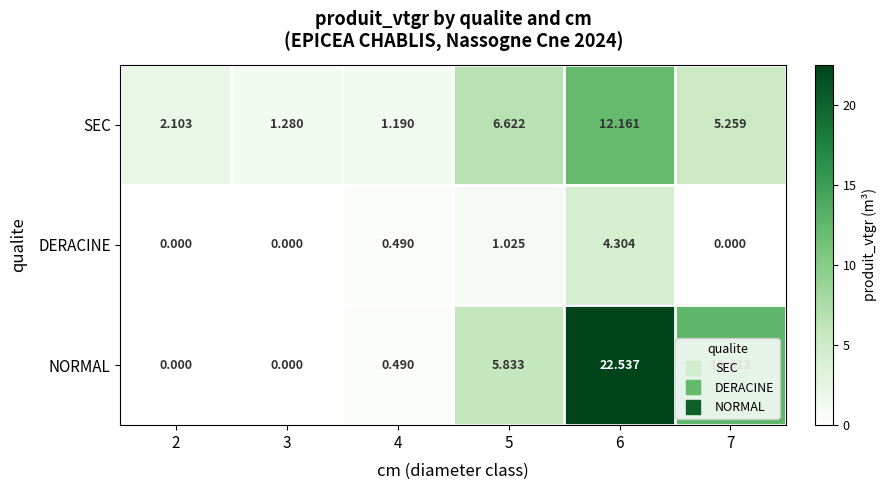

Which series has the largest total across all categories?

NORMAL